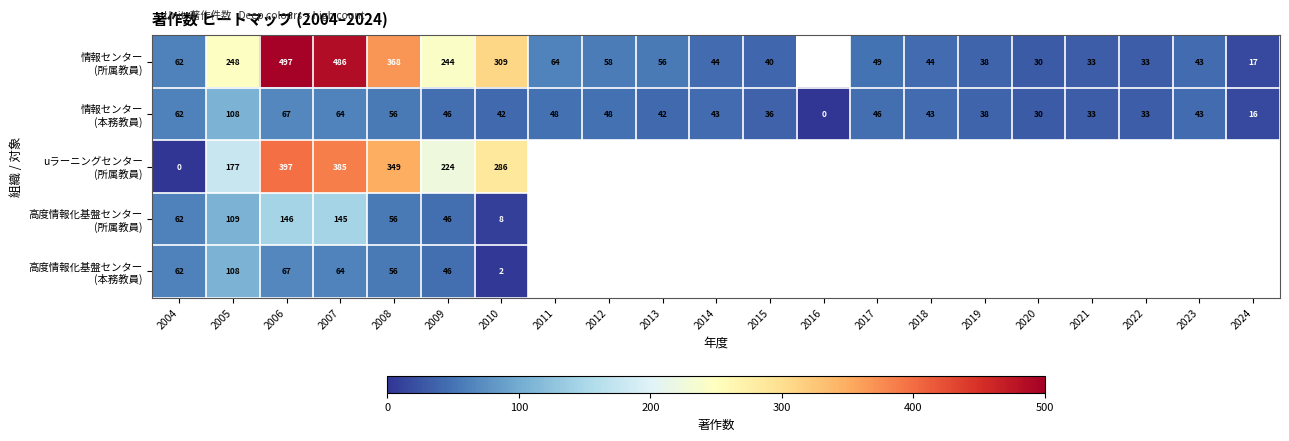

At which category is the sum across all series the highest?

2006